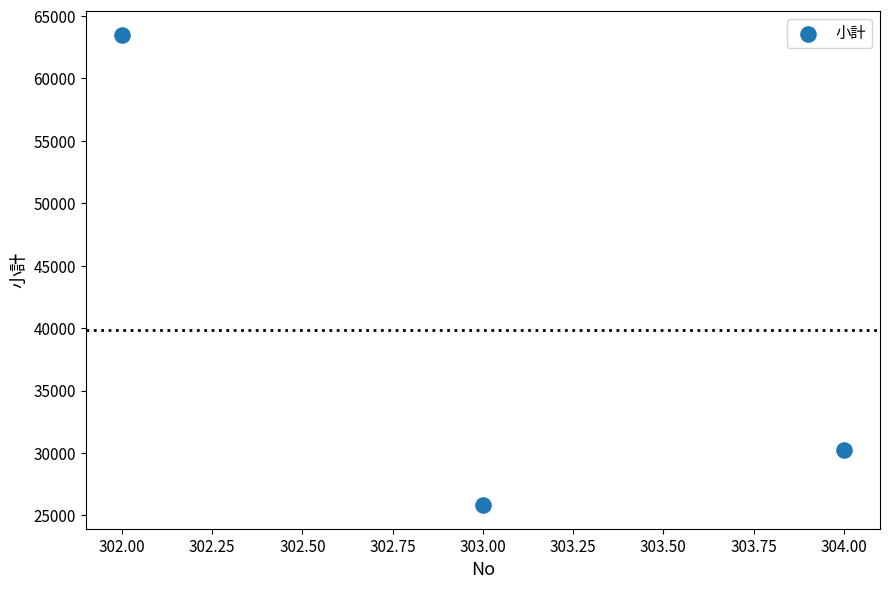

What Y value in the scatter plot is closest to 44658?

30240